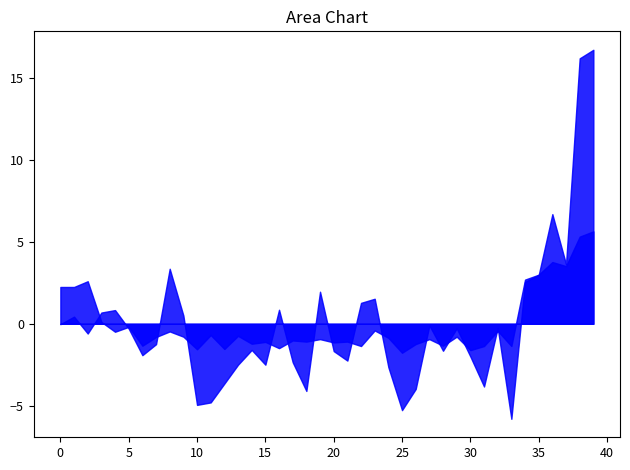

What is the greatest value displayed?

16.7